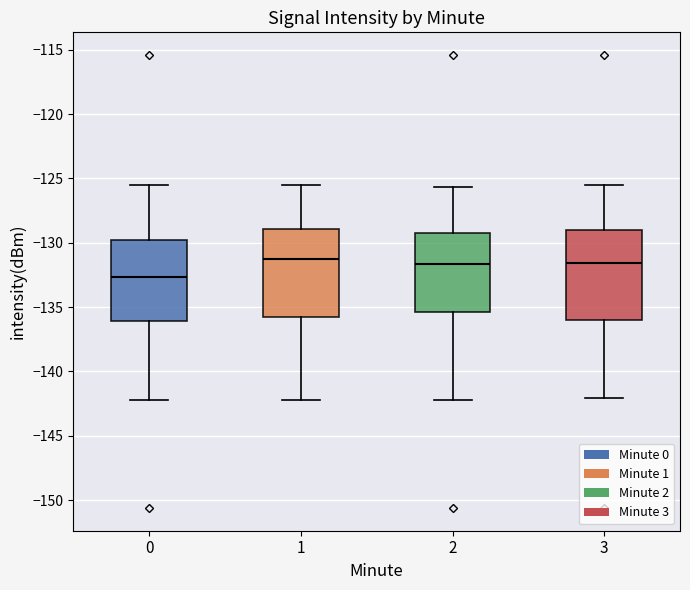

Reading left to right, transcribe this box plot: for each box, give where its median line is, the range the box spans, and where its two whiskers end, as read against the y-axis. The values are not printed on the chart, so give them approximately, as read against the axis.

0: median -132.5, box -136.0 to -130.0, whiskers -142.0 to -125.5
1: median -131.5, box -136.0 to -129.0, whiskers -142.0 to -125.5
2: median -131.5, box -135.5 to -129.0, whiskers -142.0 to -125.5
3: median -131.5, box -136.0 to -129.0, whiskers -142.0 to -125.5